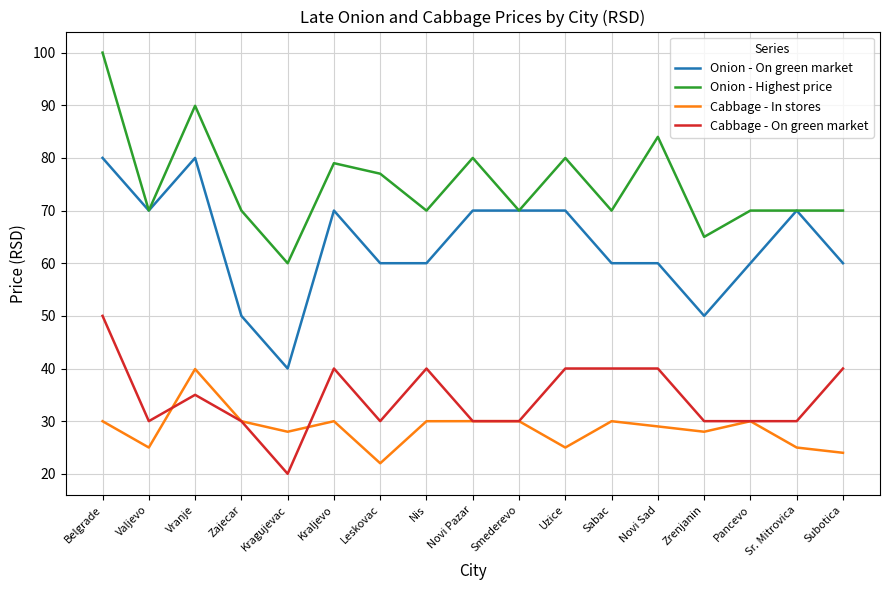

How many series are shown in this chart?

4